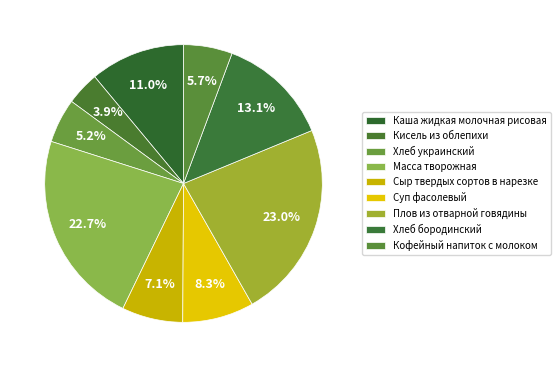

To the nearest percent, what is the difference between the largest and smallest slice percentages?

19%